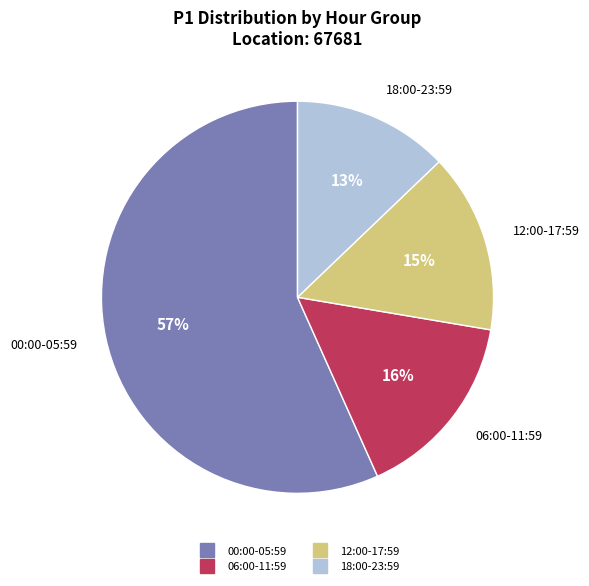

What percentage is the 06:00-11:59 slice, to the nearest percent?

16%